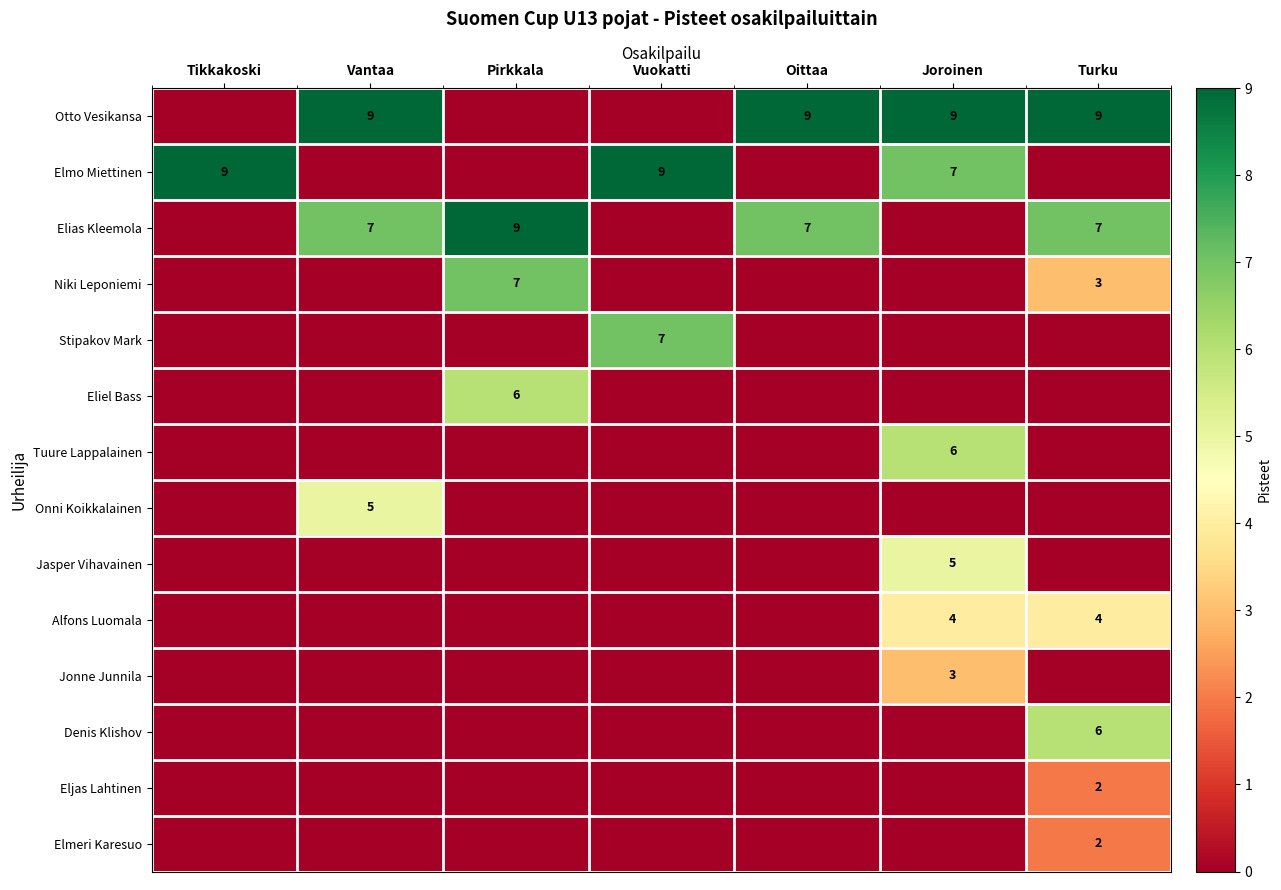

Is it true that Eljas Lahtinen equals 3 at Turku?

False